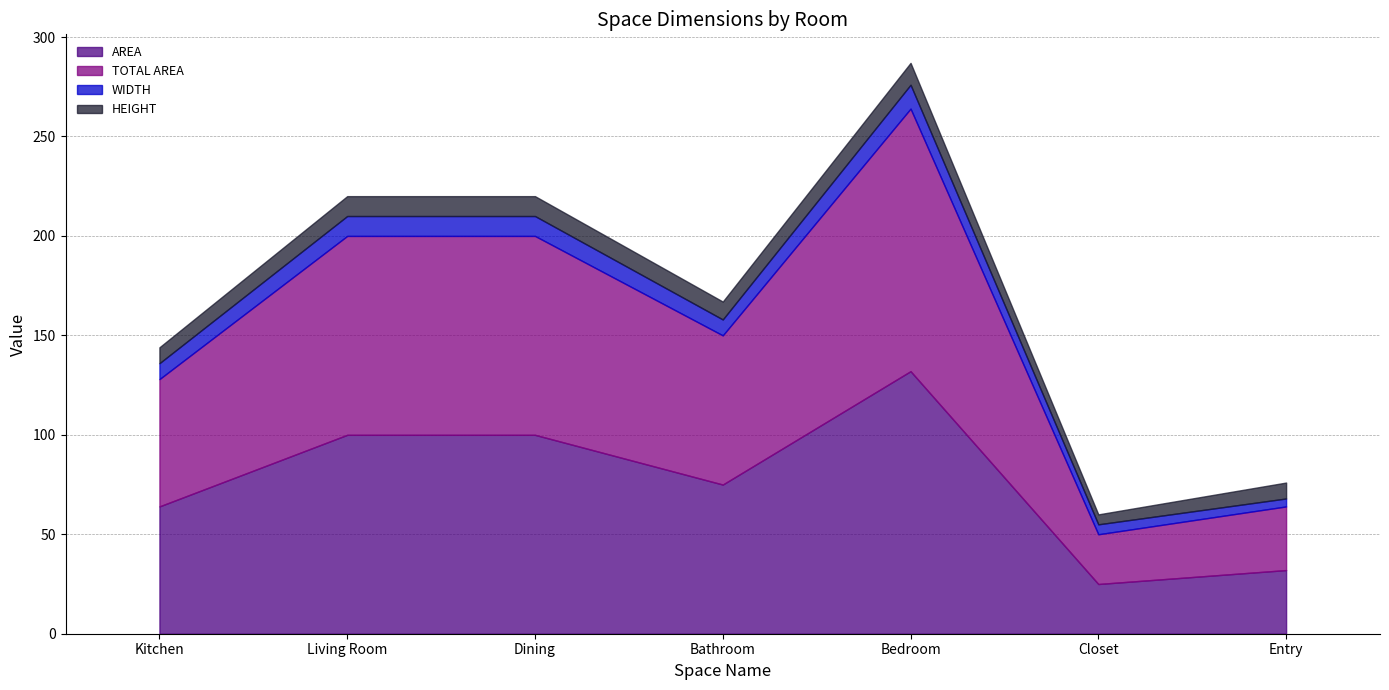

Count the HEIGHT values in the range 8 to 10.

5